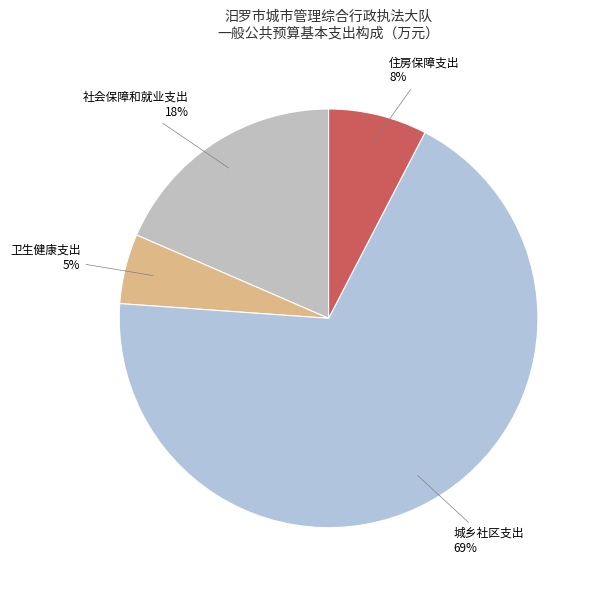

To the nearest percent, what is the combined percentage of 卫生健康支出 and 住房保障支出?

13%